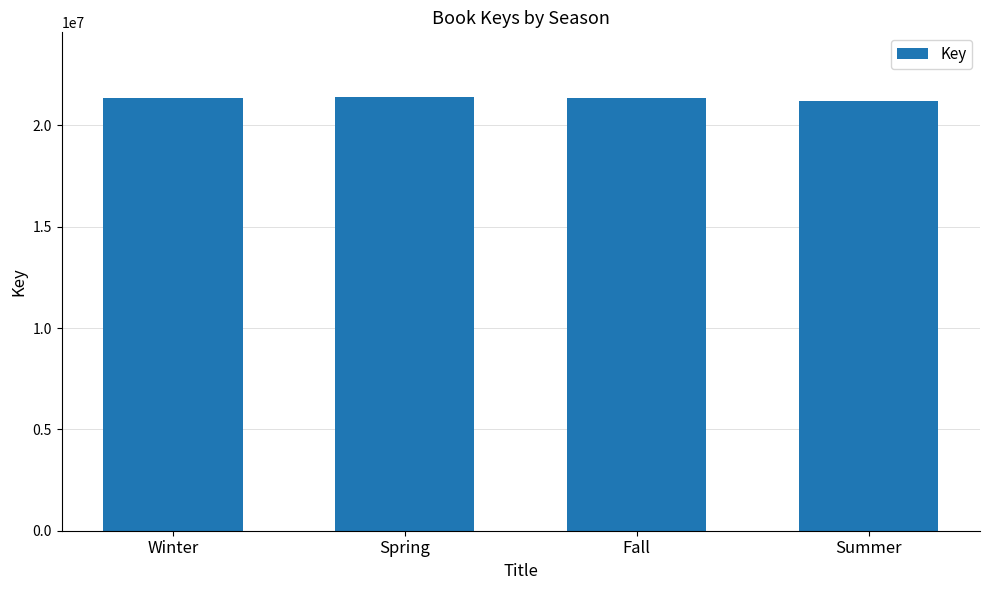

What is the label of the 3rd bar from the left?

Fall